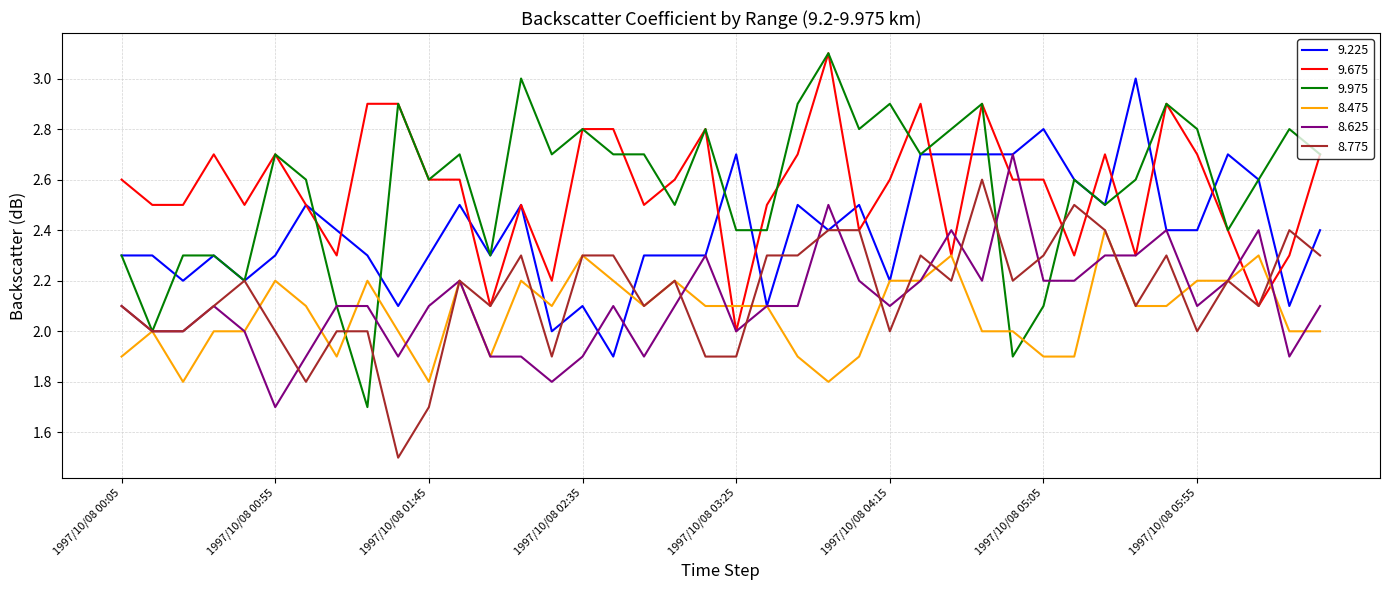

What is the minimum value shown in the chart?

1.5